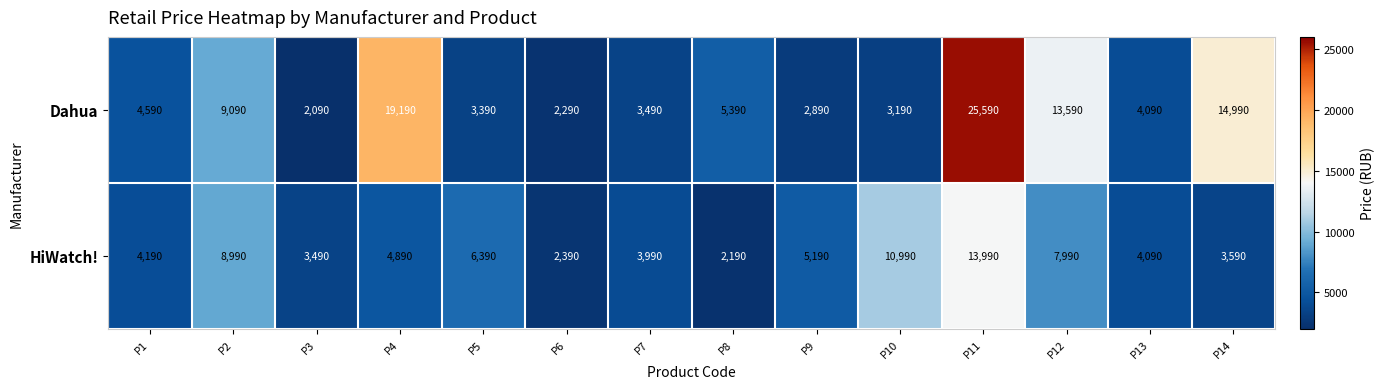

What is the difference between the second highest and minimum values in the Dahua series?

17100